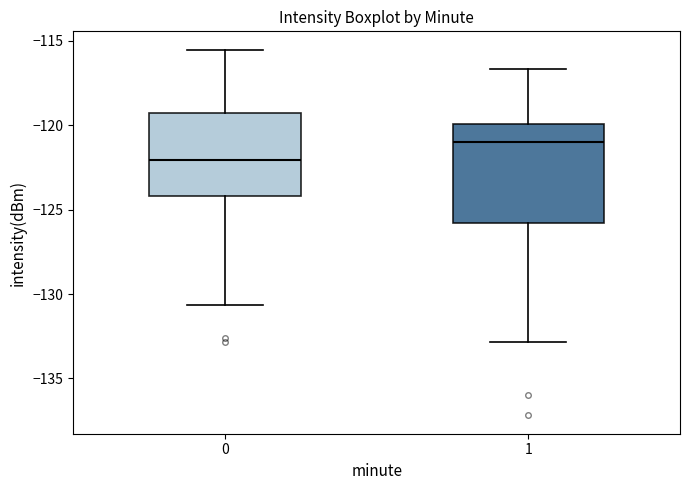

Reading left to right, transcribe this box plot: for each box, give where its median line is, the range the box spans, and where its two whiskers end, as read against the y-axis. The values are not printed on the chart, so give them approximately, as read against the axis.

0: median -122.0, box -124.0 to -119.5, whiskers -130.5 to -115.5
1: median -121.0, box -126.0 to -120.0, whiskers -133.0 to -116.5